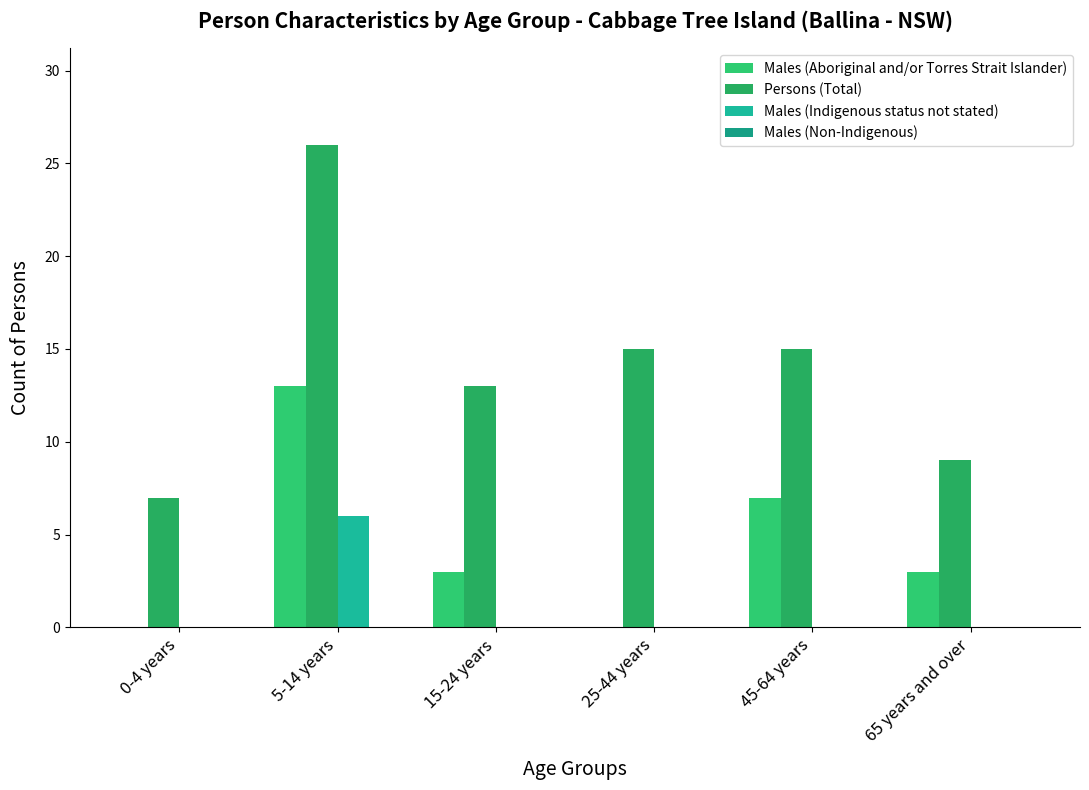

Count the number of data series in this chart.

3